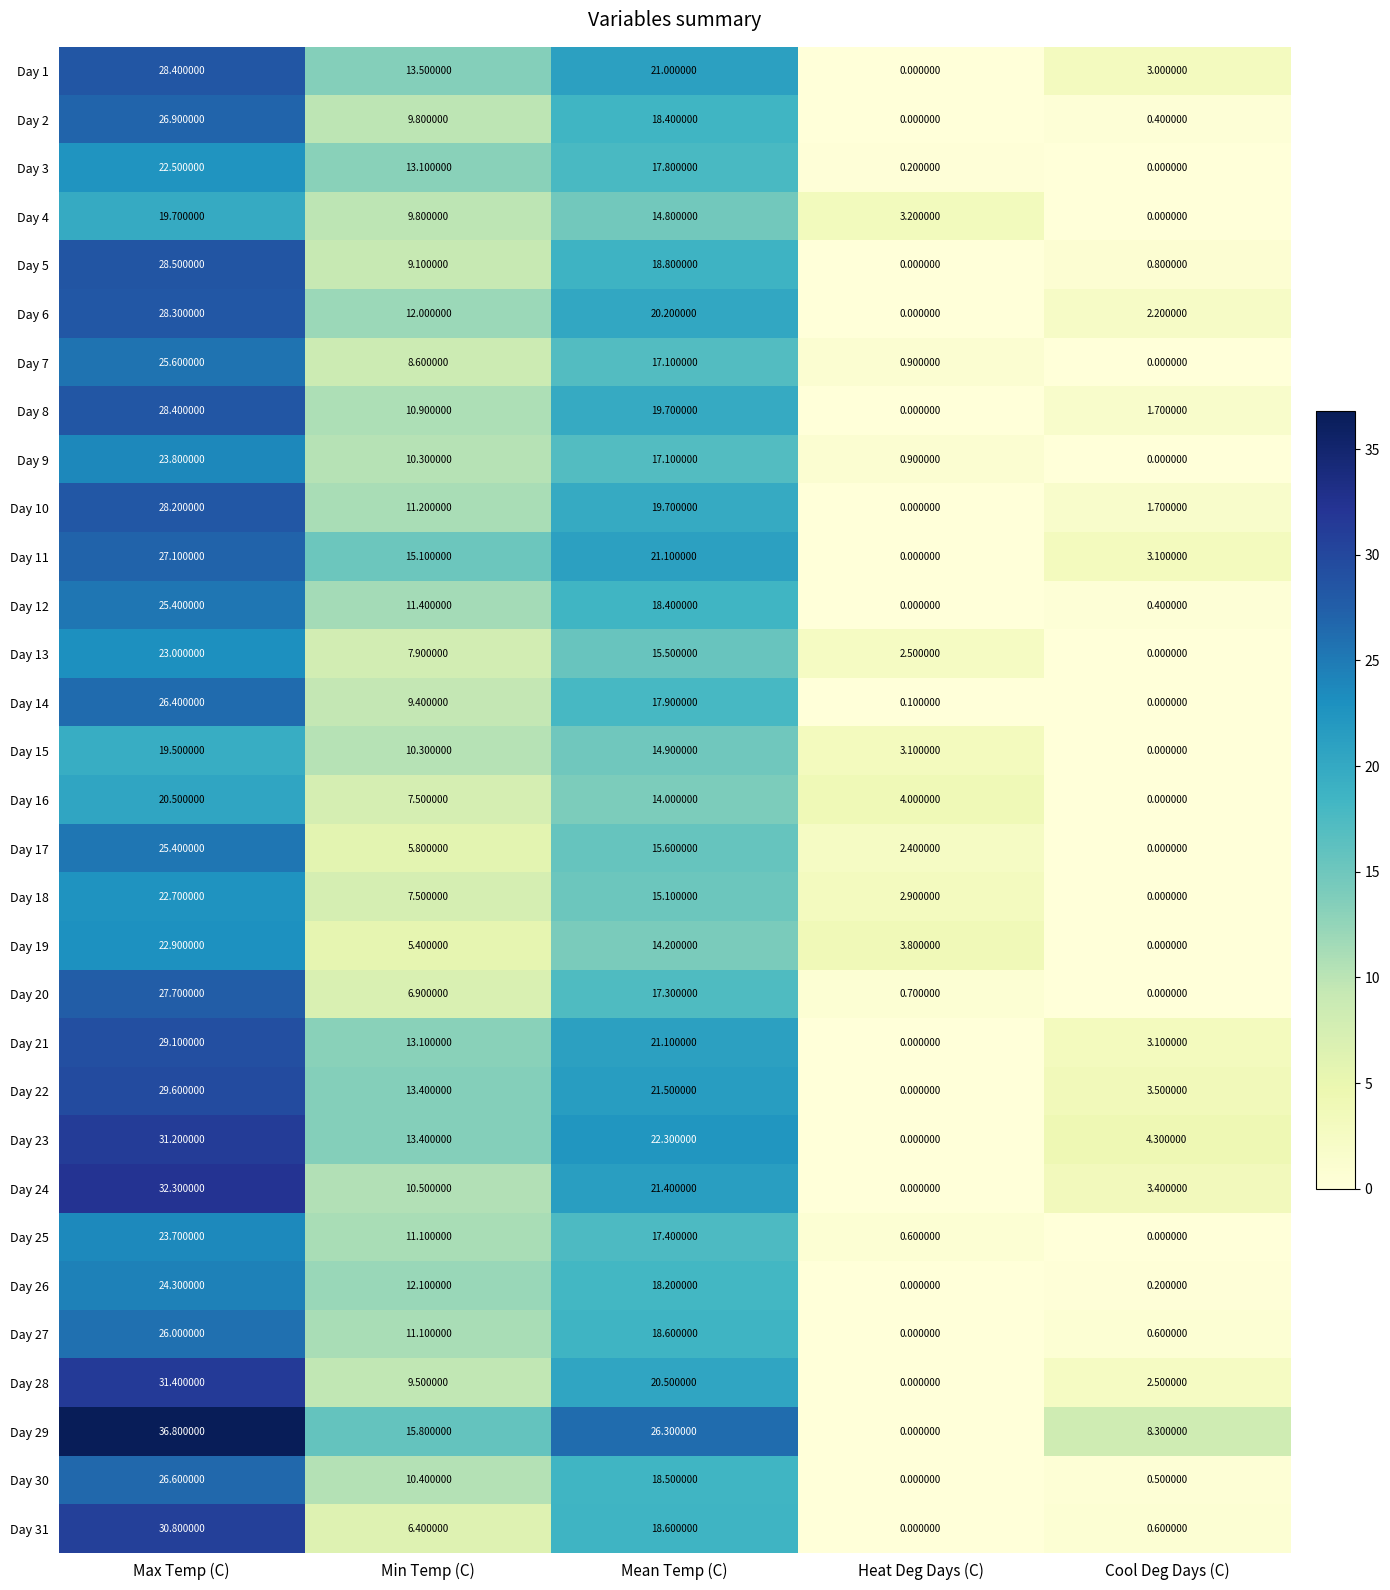

Between Max Temp (C) and Heat Deg Days (C), which series saw the biggest shift?

Day 29